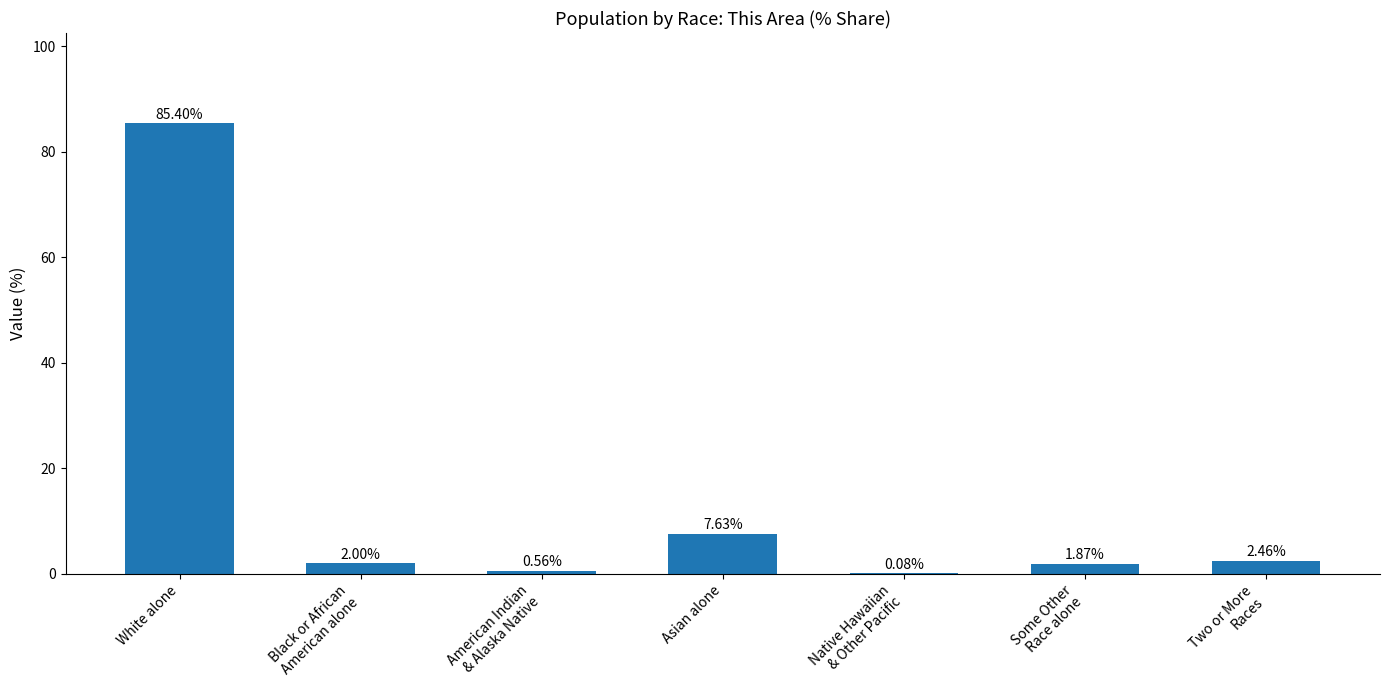

What is the change in value from Native Hawaiian
& Other Pacific to Two or More
Races?

+2.4